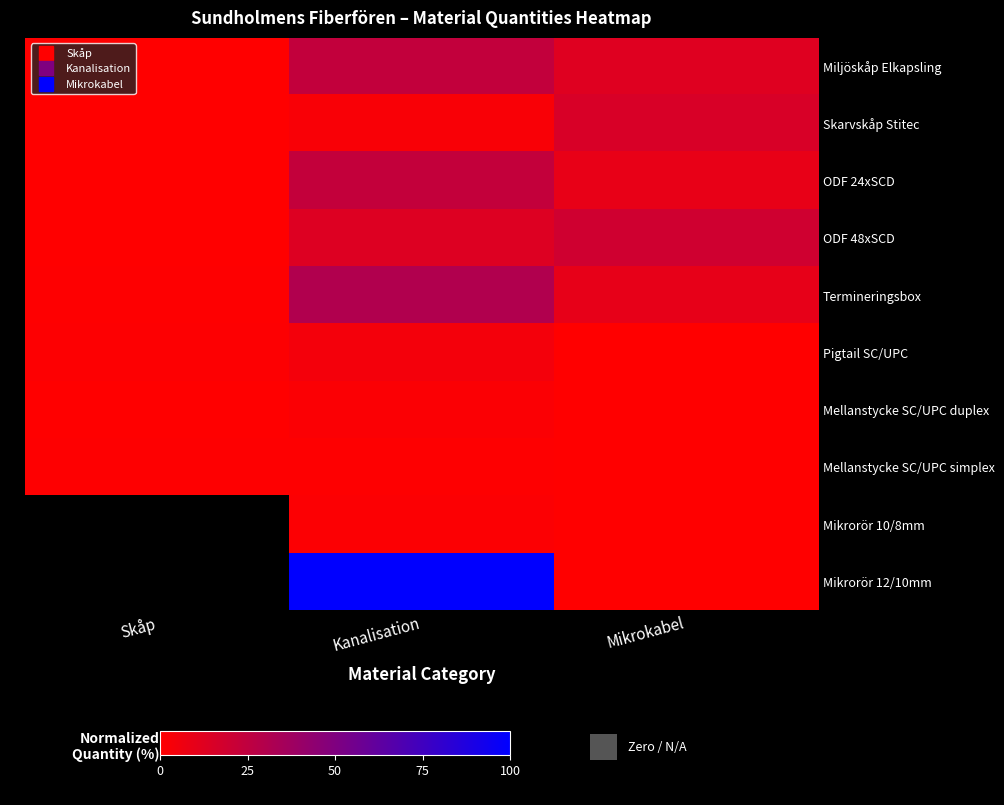

What is the spread (max minus min) of values at Skåp?

1.0